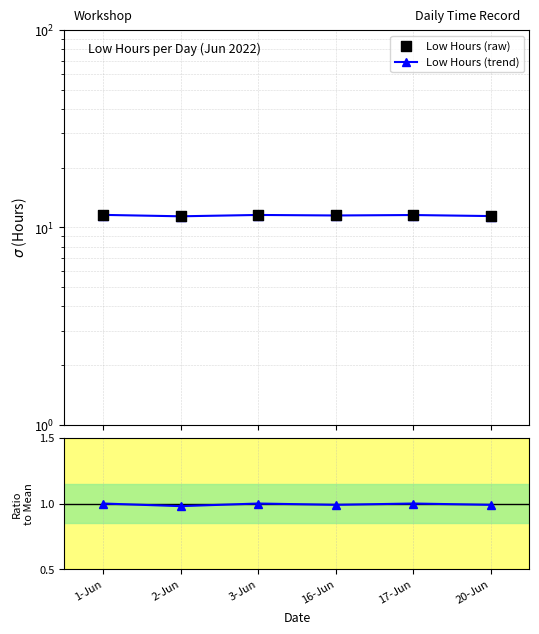

Which series contains the lowest Y value?

Ratio to mean